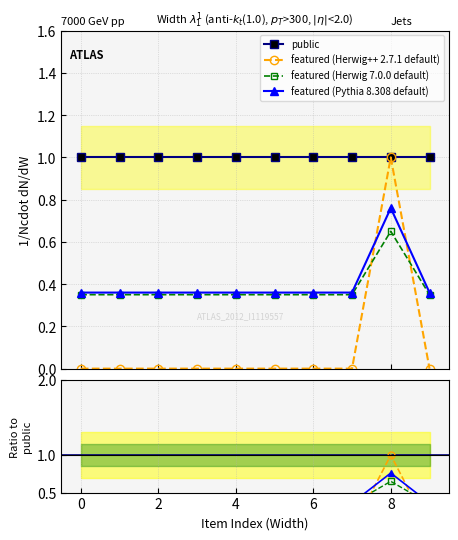

Reading right to left, what are all the values shown in this chart?

public: 1.0	1.0	1.0	1.0	1.0	1.0	1.0	1.0	1.0	1.0
featured (Herwig++ 2.7.1 default): 0.0	1.0	0.0	0.0	0.0	0.0	0.0	0.0	0.0	0.0
featured (Herwig 7.0.0 default): 0.3	0.6	0.3	0.3	0.3	0.3	0.3	0.3	0.3	0.3
featured (Pythia 8.308 default): 0.4	0.8	0.4	0.4	0.4	0.4	0.4	0.4	0.4	0.4